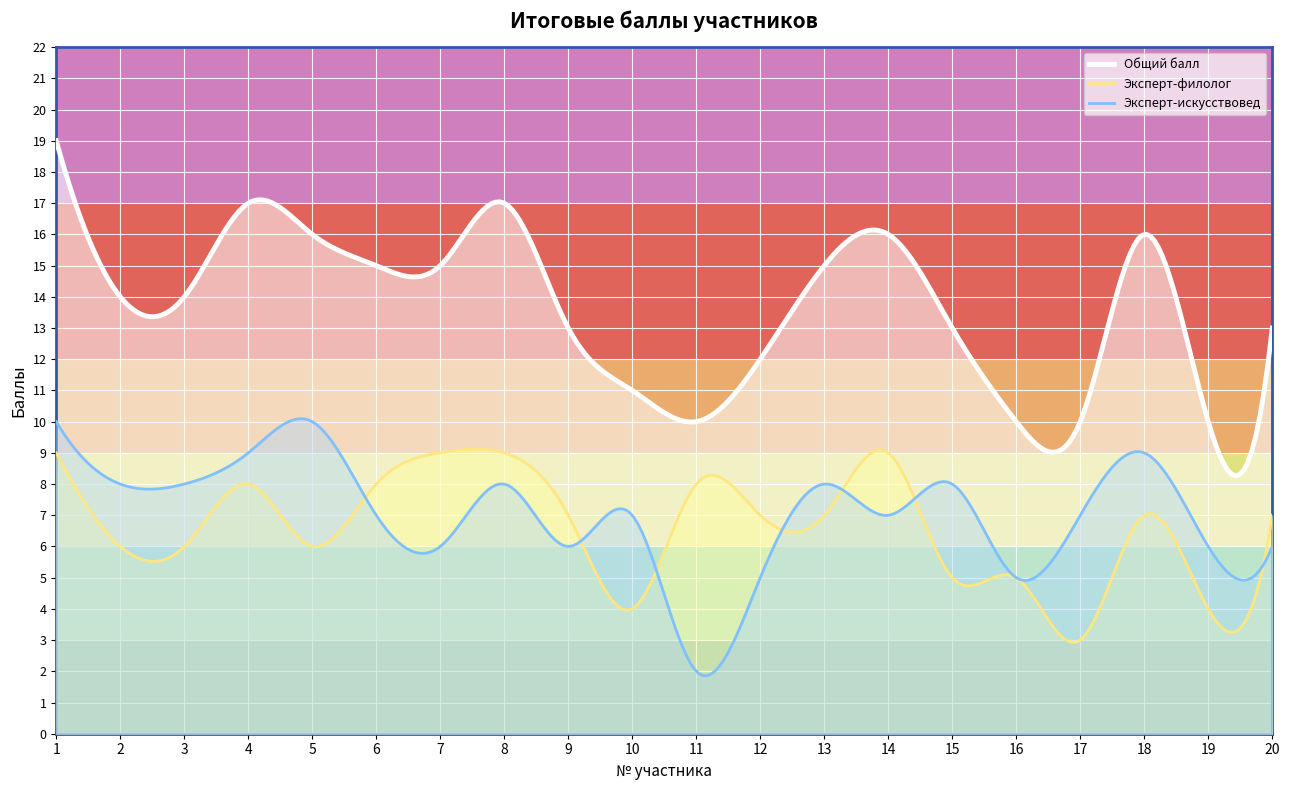

Reading left to right, what are all the values shown in this chart?

Общий балл: 19	14	14	17	16	15	15	17	13	11	10	12	15	16	13	10	10	16	10	13
Эксперт-филолог: 9	6	6	8	6	8	9	9	7	4	8	7	7	9	5	5	3	7	4	7
Эксперт-искусствовед: 10	8	8	9	10	7	6	8	6	7	2	5	8	7	8	5	7	9	6	6